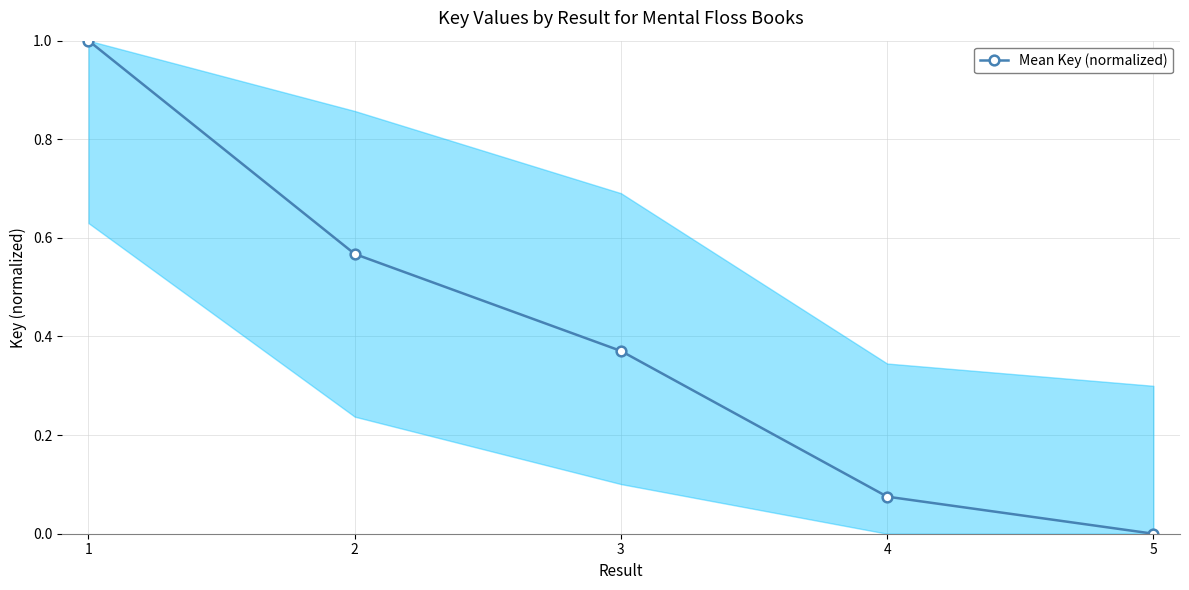

List the labels in order of value, smallest first.

5, 4, 3, 2, 1